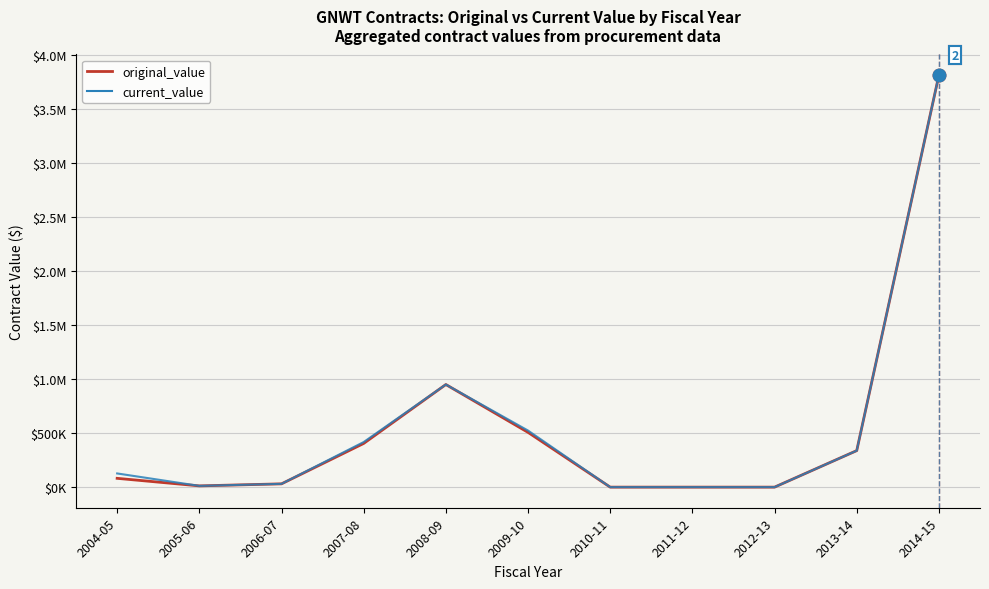

What are all the series names shown in the legend?

original_value, current_value